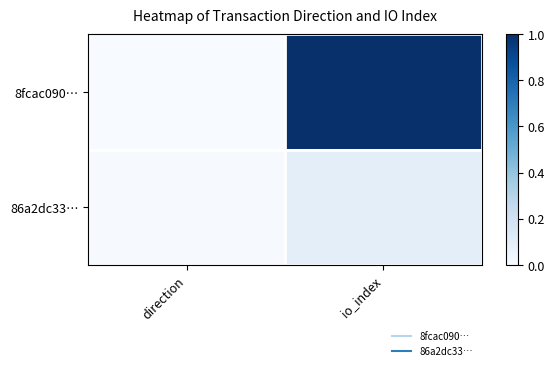

Which label corresponds to the largest value in the chart?

io_index